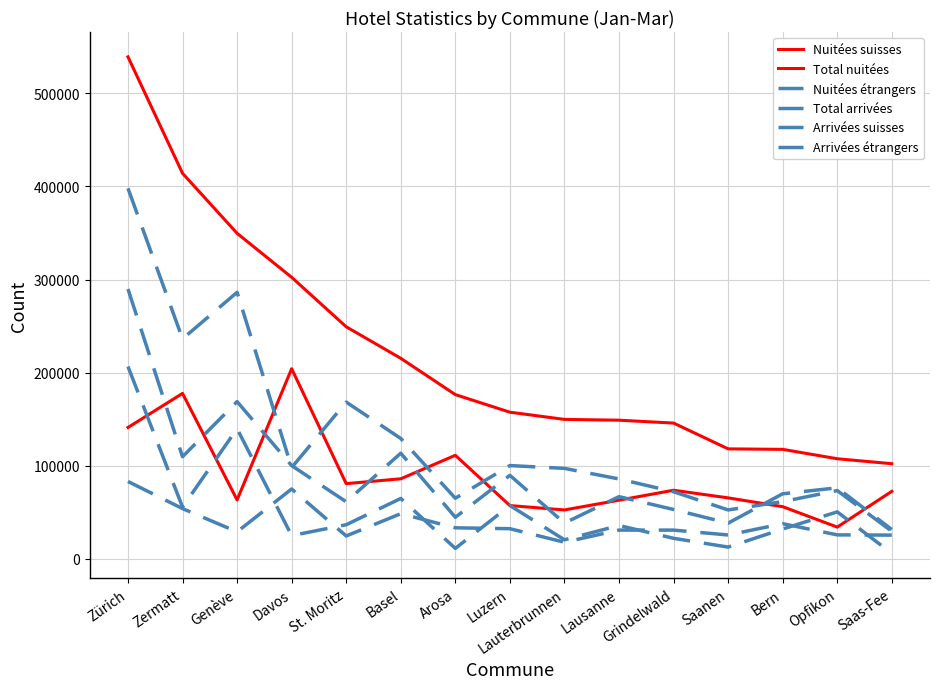

Rank the series at Arosa from lowest to highest value.

Arrivées étrangers, Arrivées suisses, Total arrivées, Nuitées étrangers, Nuitées suisses, Total nuitées